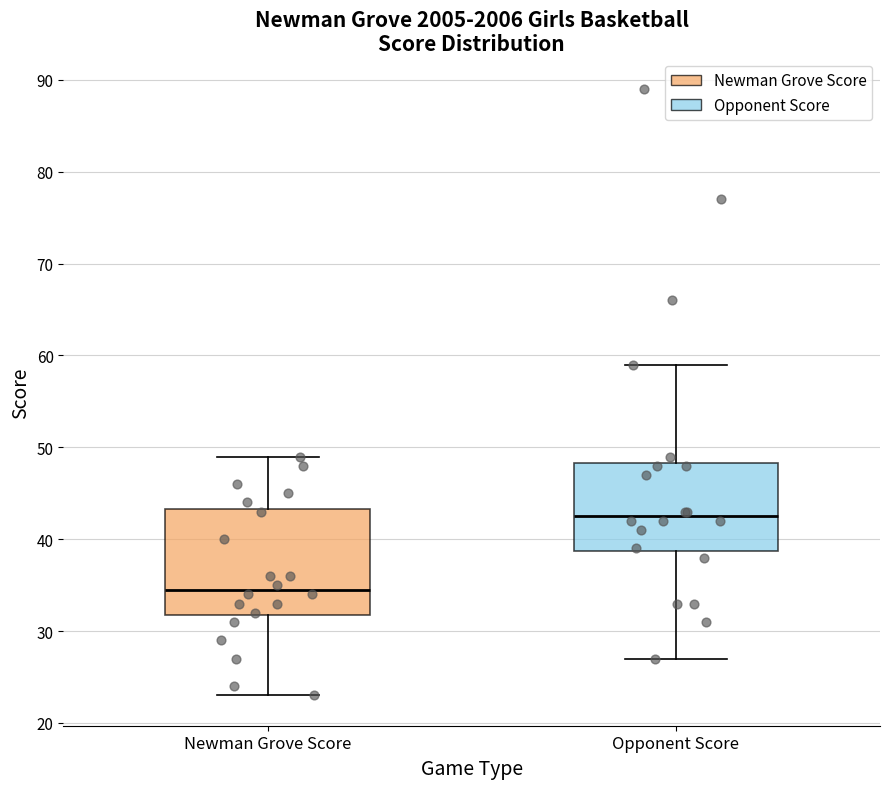

Which box has the lowest median line?

Newman Grove Score